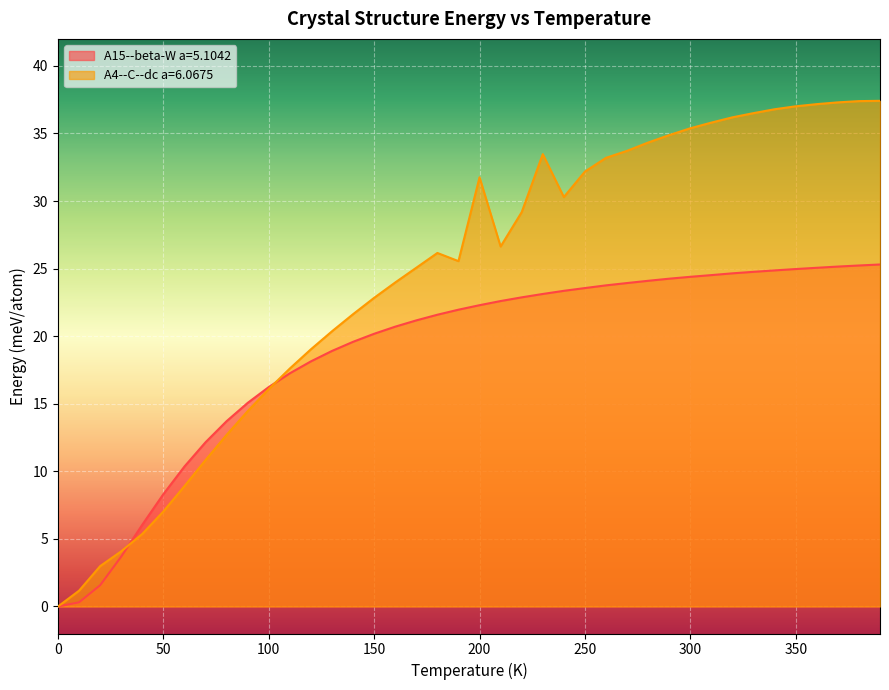

What is the sum of the A4--C--dc a=6.0675 values at 30.0 and 110.0?

21.7